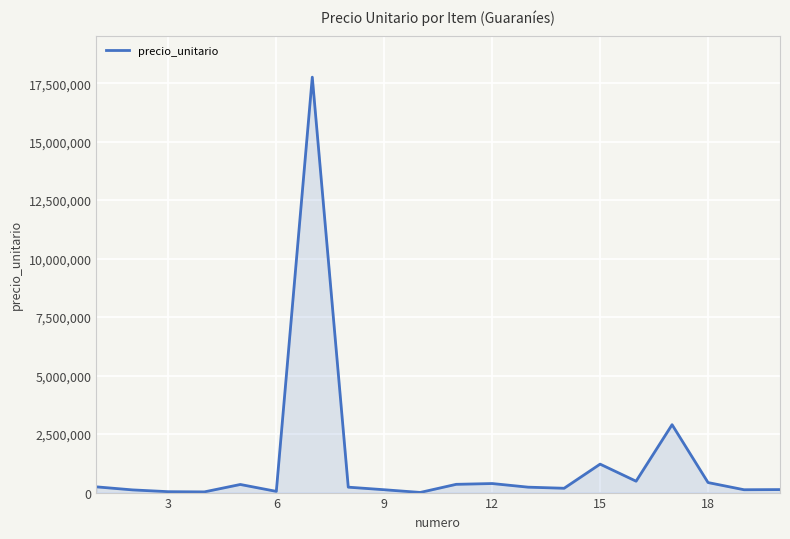

What is the average value?

1268968